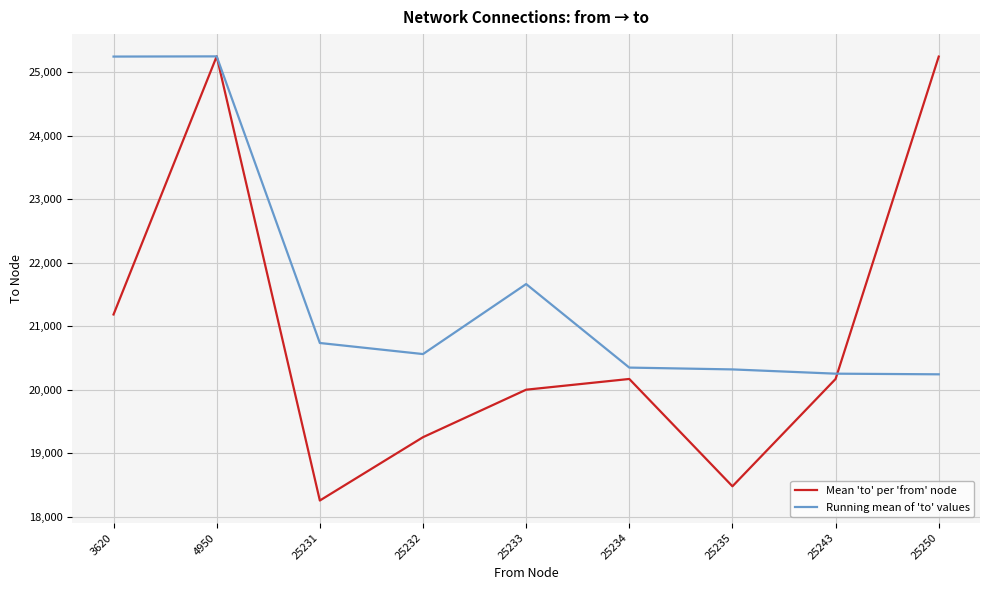

How many categories are shown in the chart?

9